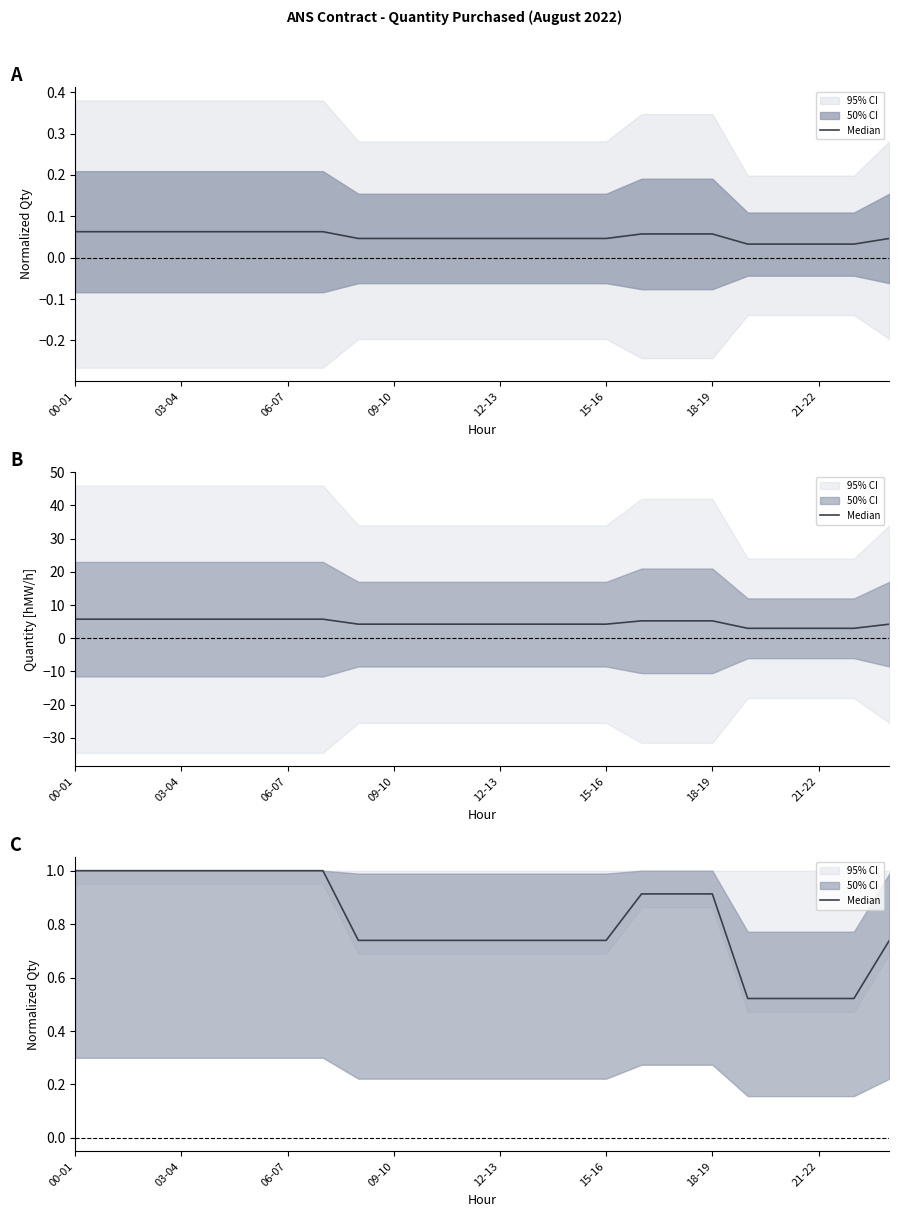

How many data points does each series have?

24